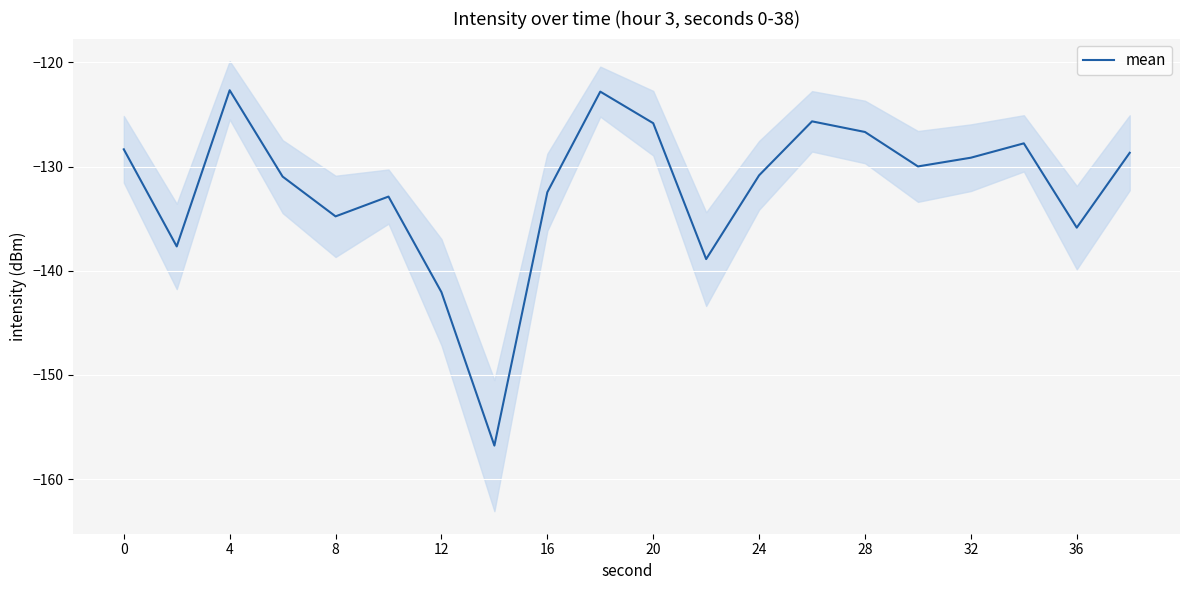

True or false: mean has a value of -192.1 at 28.

False